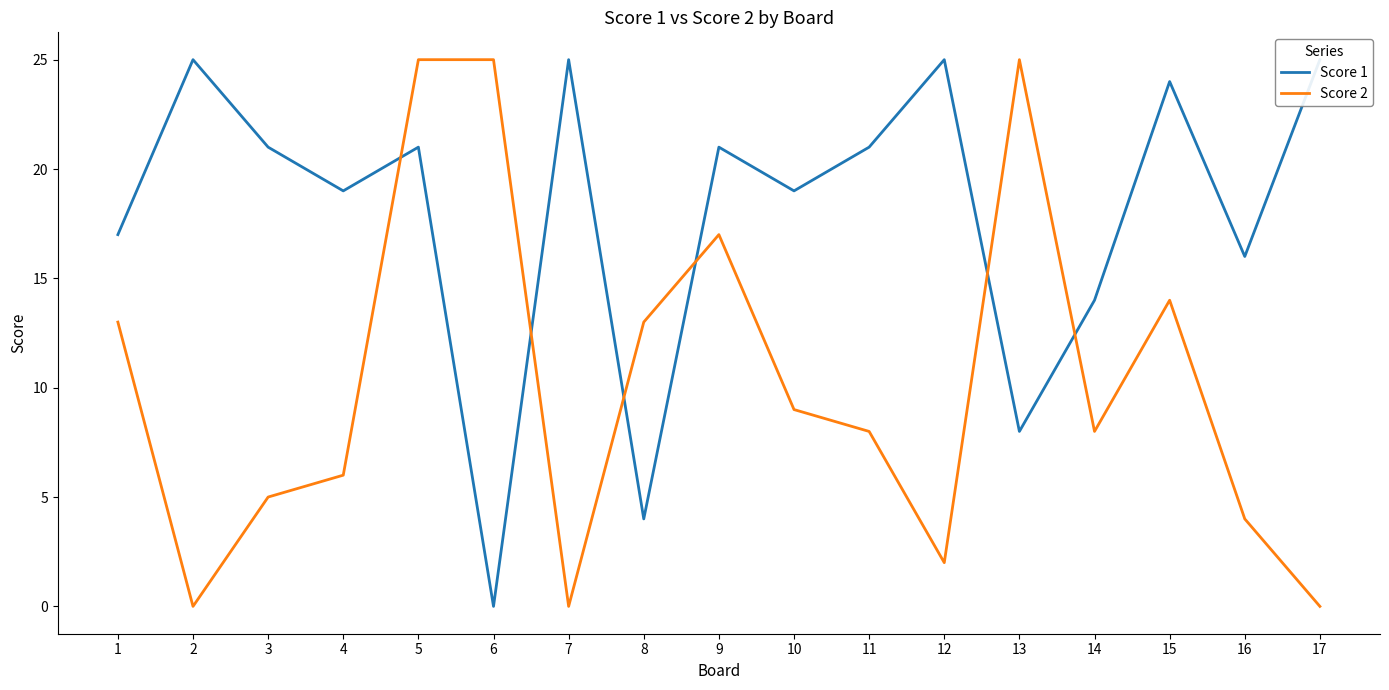

Which category has the lowest value in the Score 2 series?

2